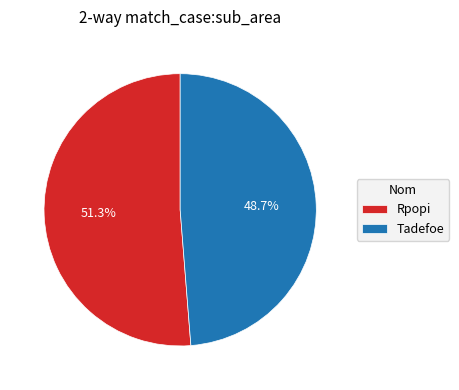

What is the smallest slice in the pie chart?

Tadefoe